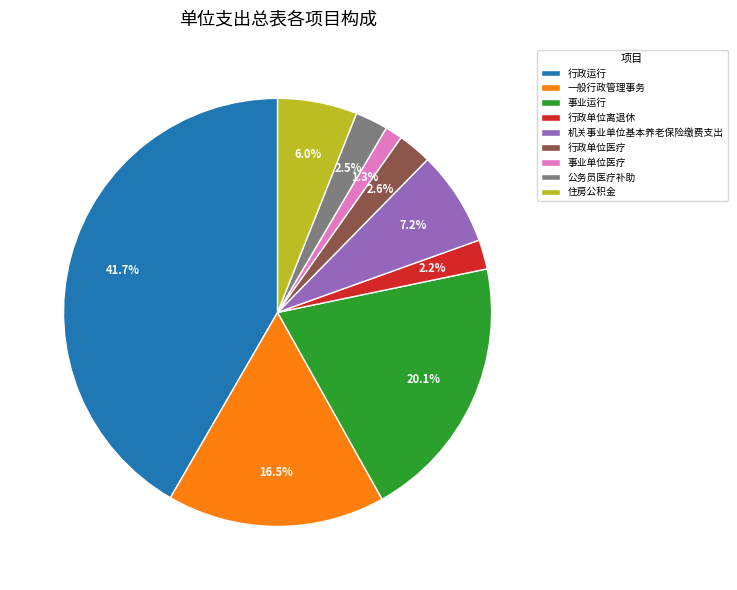

Is there any slice that represents more than half of the pie?

No